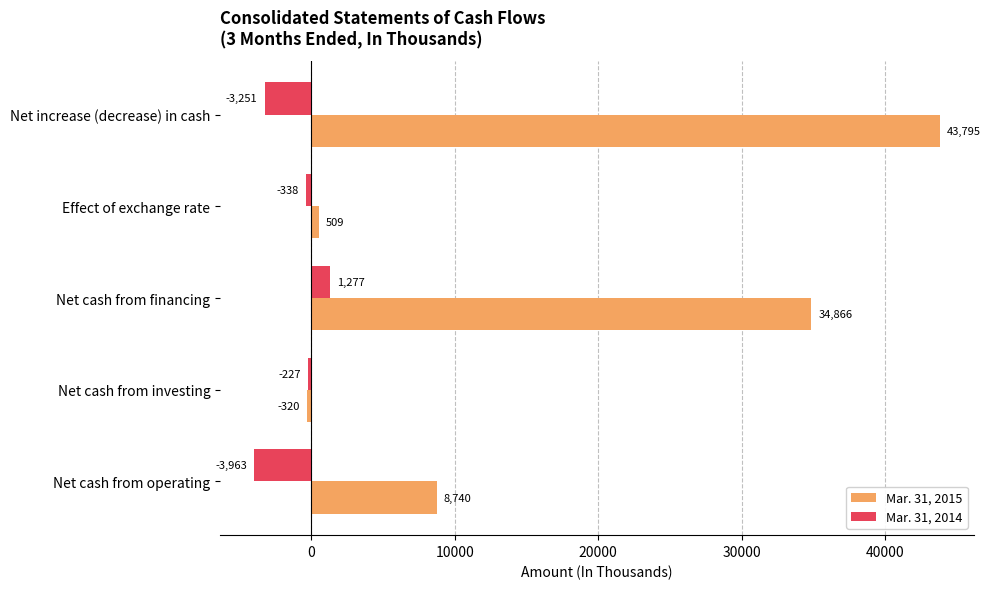

Between Net cash from investing and Net increase (decrease) in cash, which series saw the biggest shift?

Mar. 31, 2015